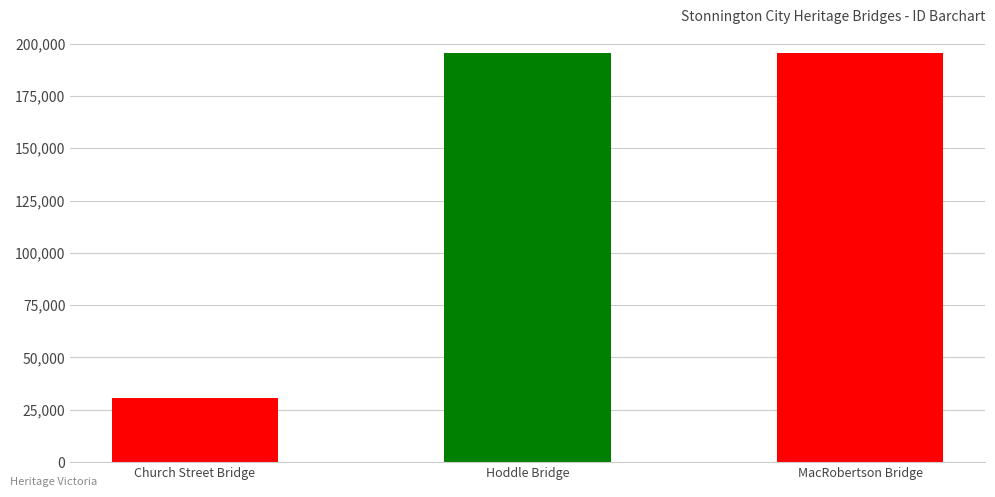

At which label is the value closest to 113099?

Hoddle Bridge